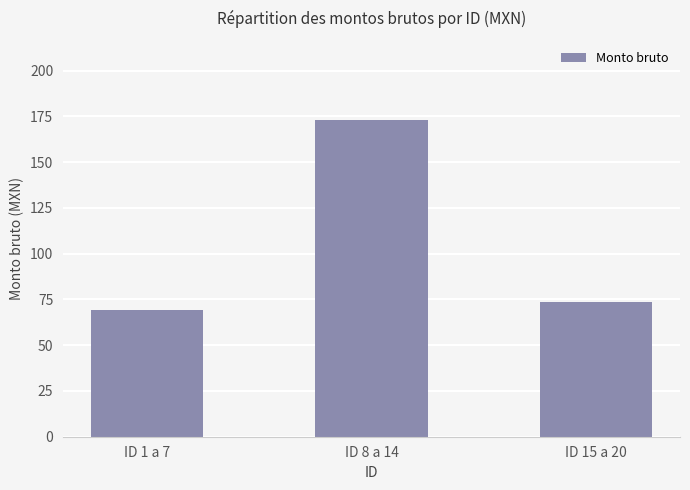

Is it true that the value at ID 1 a 7 is 69.0?

True